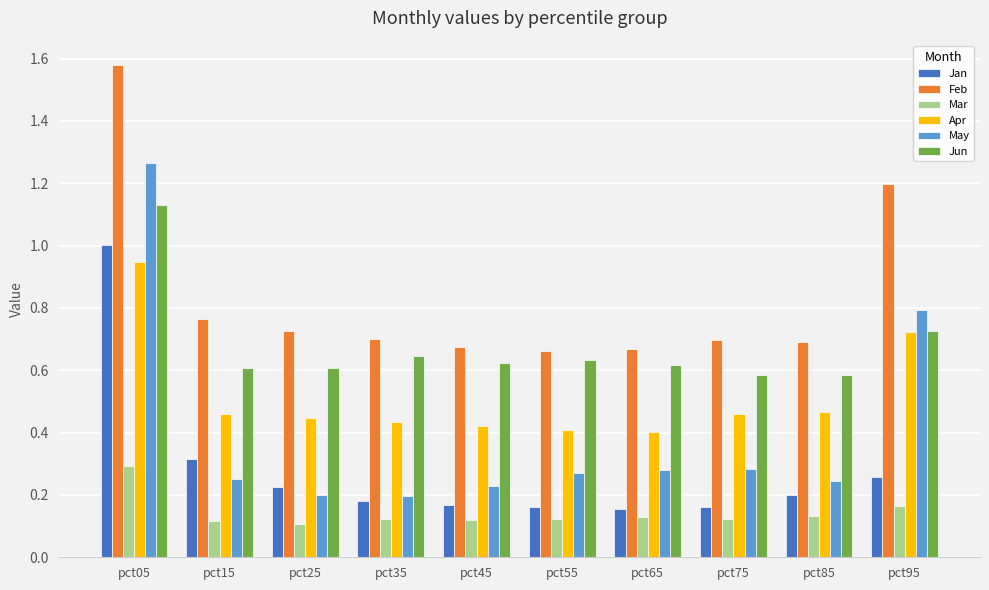

What is the sum of all May values?

4.0